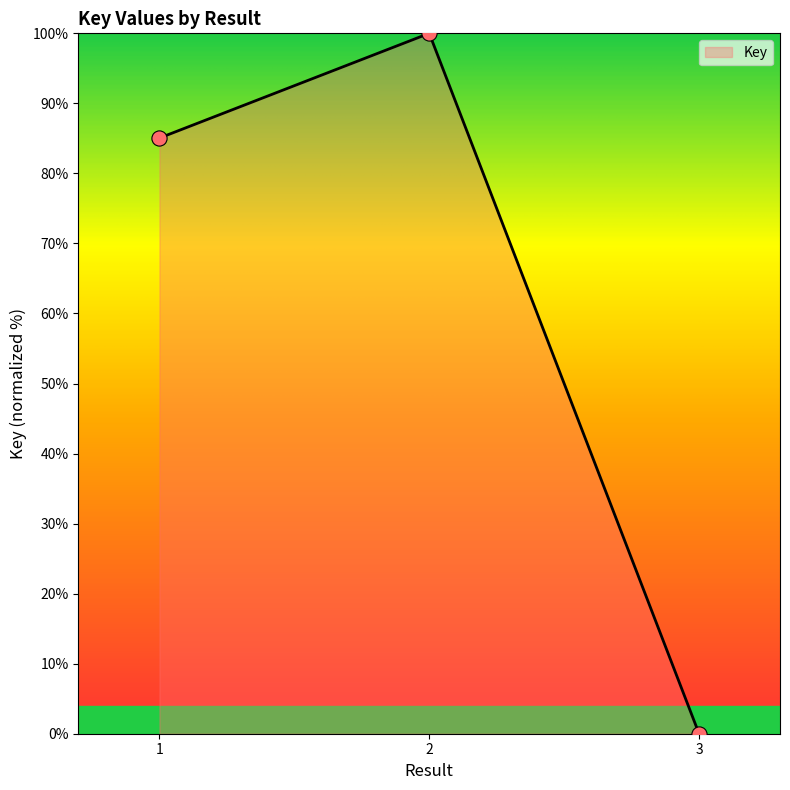

What is the change in value from 2 to 3?

-100.0